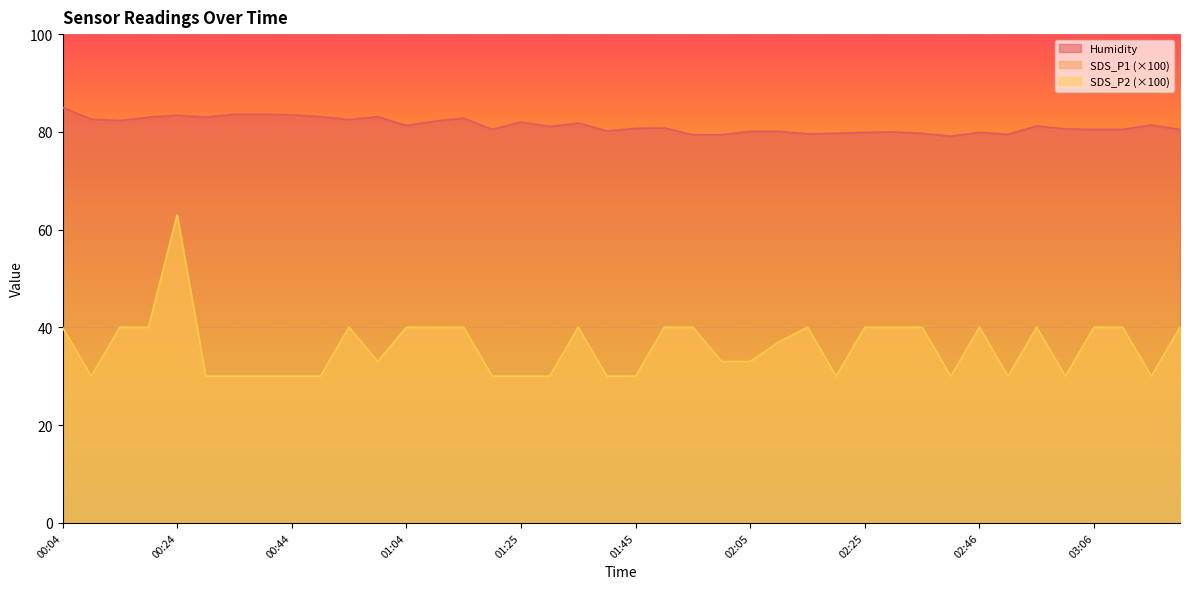

Between 01:04 and 00:39, which is larger?

00:39